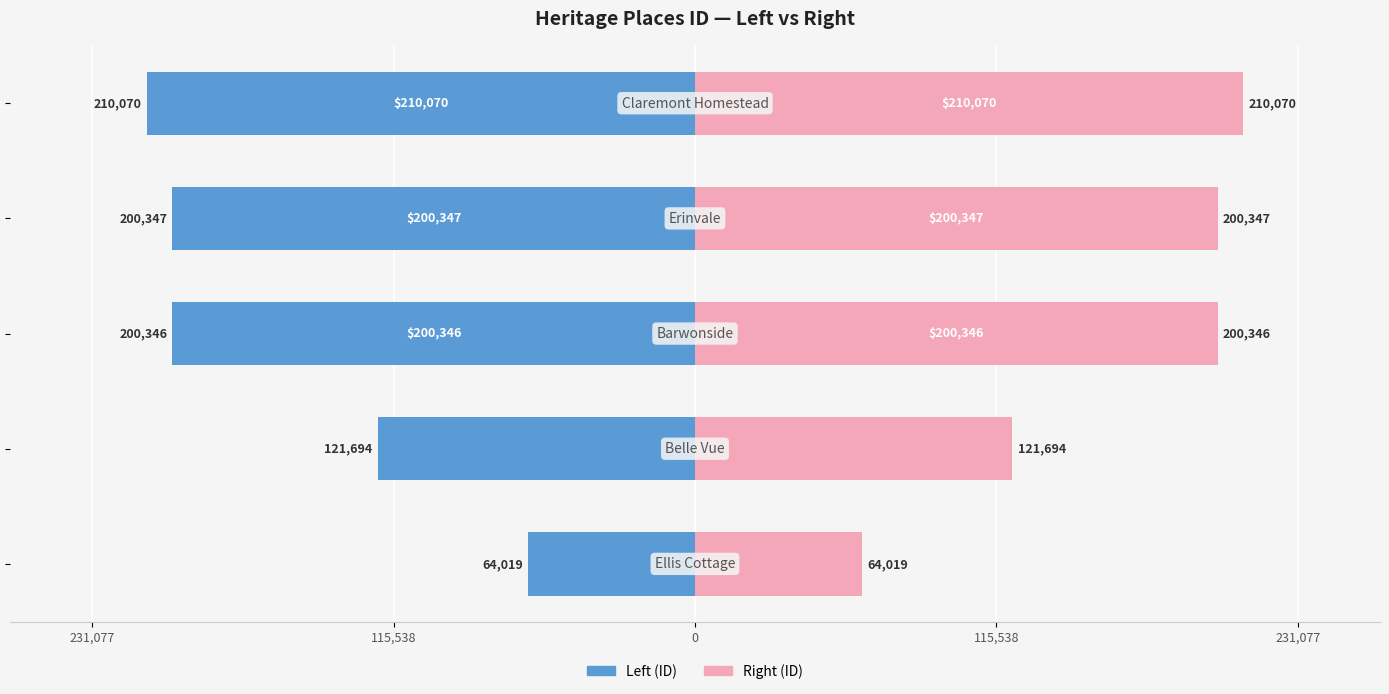

How many bars are there in total?

10